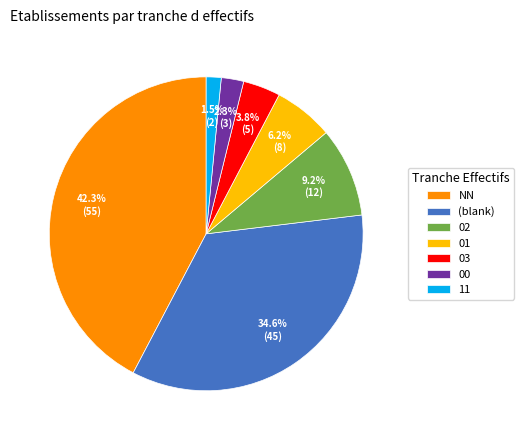

Which slice is the smallest?

11